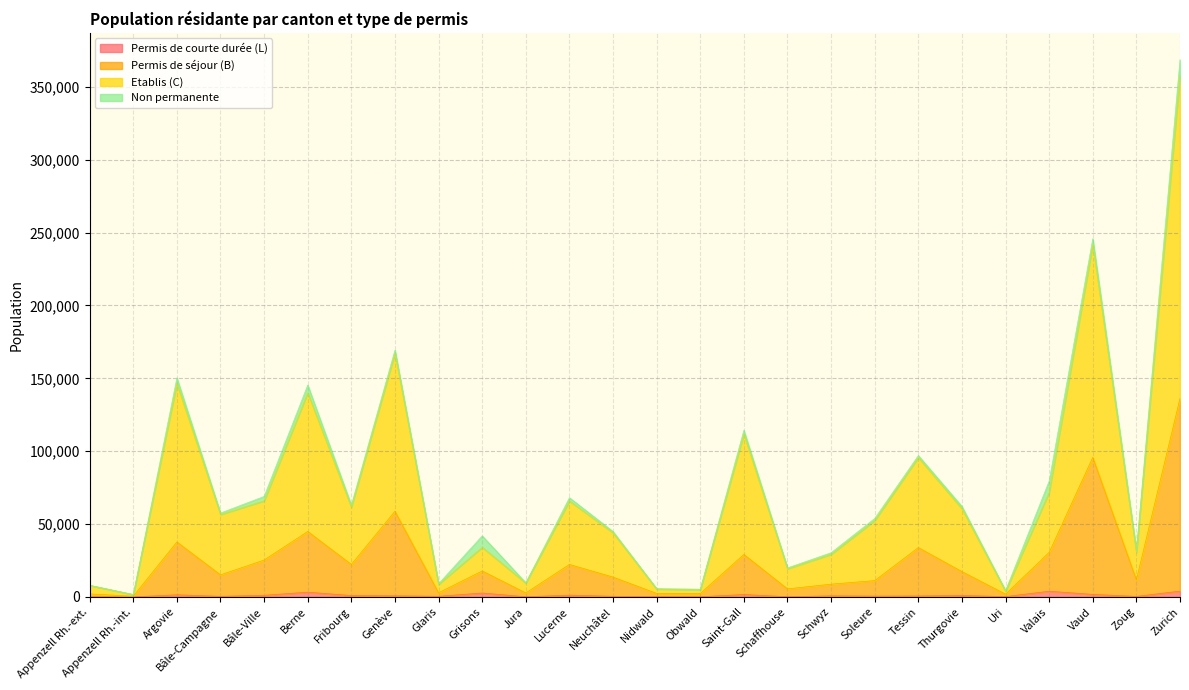

What position from the right is Vaud?

3